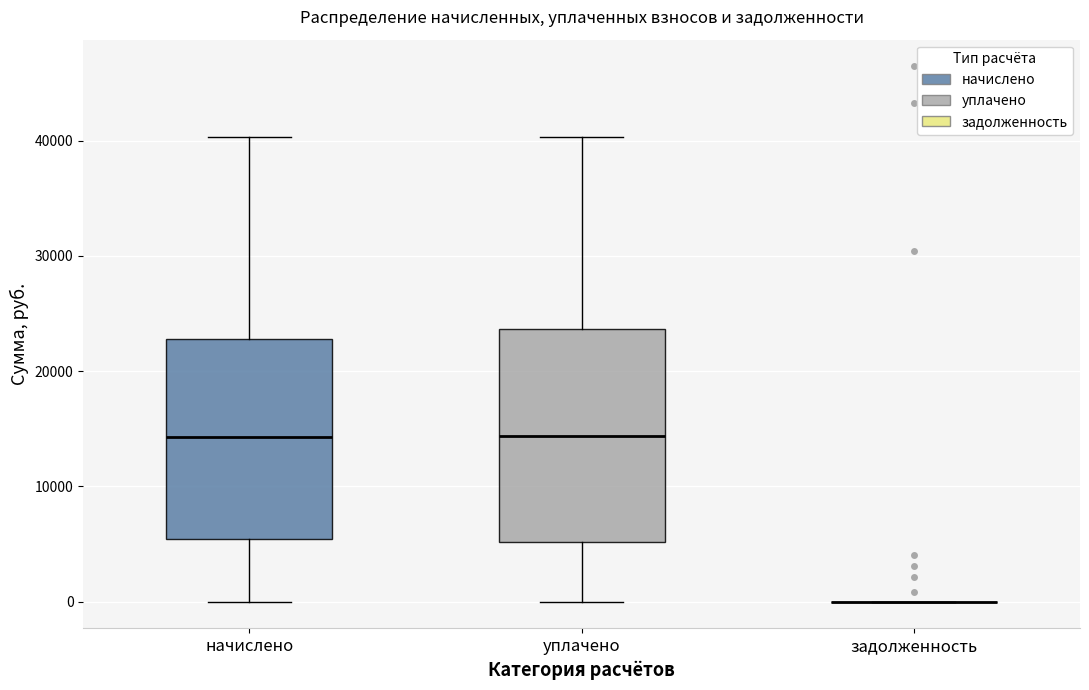

Reading left to right, transcribe this box plot: for each box, give where its median line is, the range the box spans, and where its two whiskers end, as read against the y-axis. The values are not printed on the chart, so give them approximately, as read against the axis.

начислено: median 14000, box 5000 to 23000, whiskers 0 to 40000
уплачено: median 14000, box 5000 to 24000, whiskers 0 to 40000
задолженность: box collapsed to a line at 0, whiskers 0 to 0